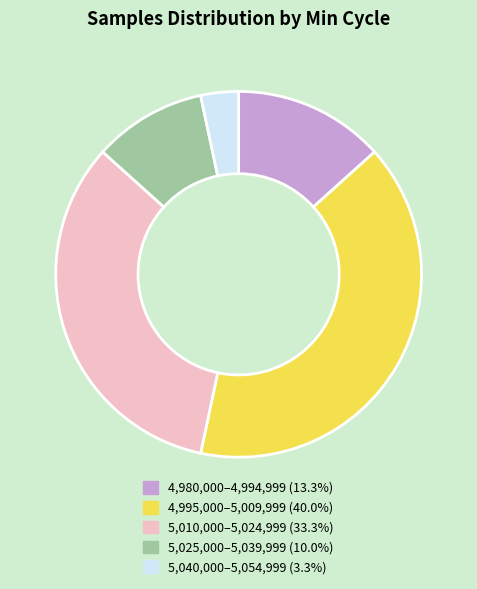

Is there any slice that represents more than half of the pie?

No